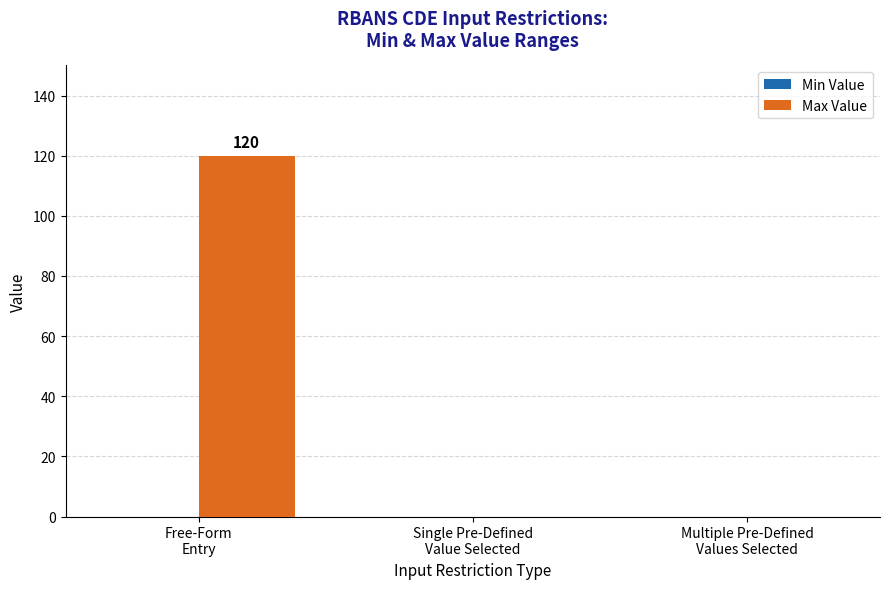

Count the number of data series in this chart.

1